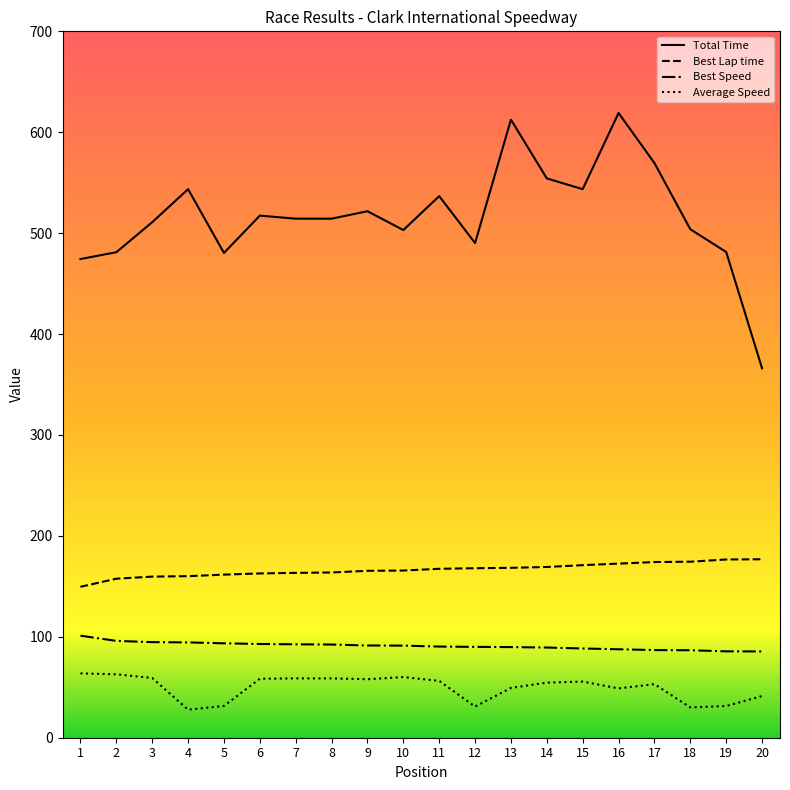

True or false: Best Speed and Best Lap time cross at least once.

False